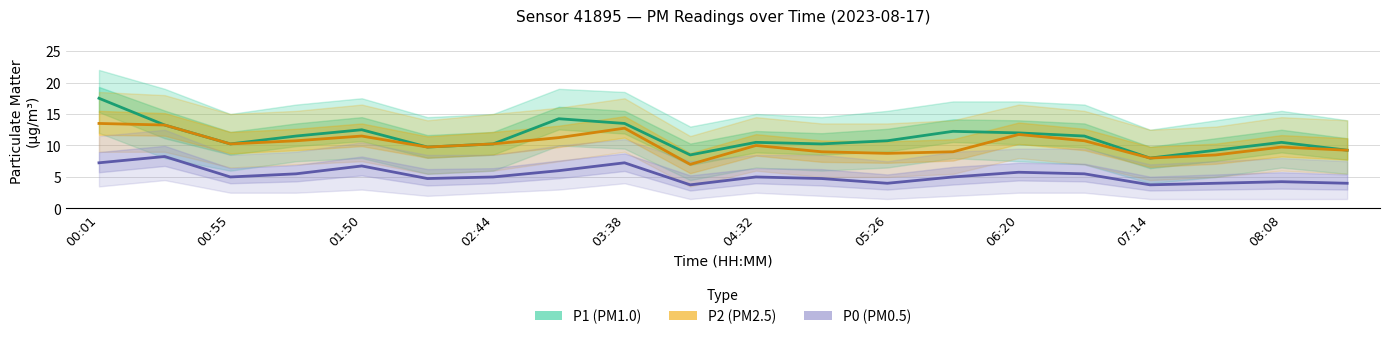

Between 00:55 and 06:20, which series saw the biggest shift?

P1 (PM1.0)